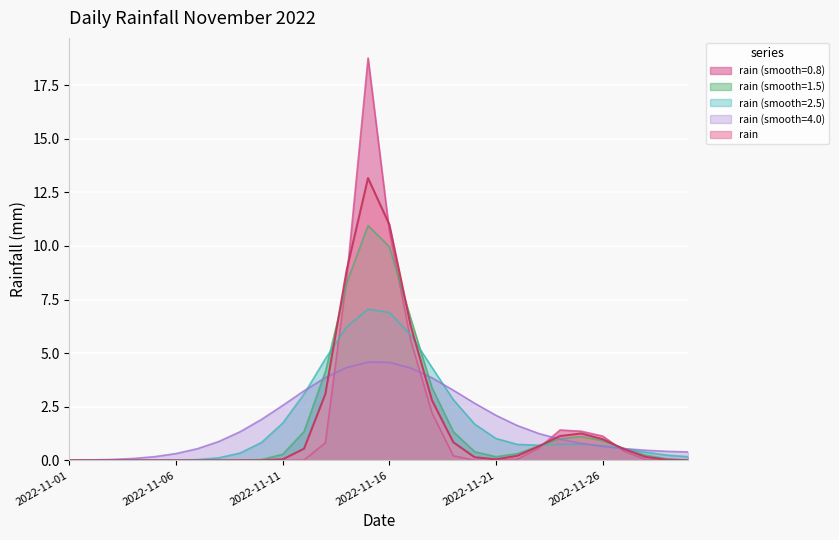

Is it true that the value at 2022-11-07 is 0.0?

True